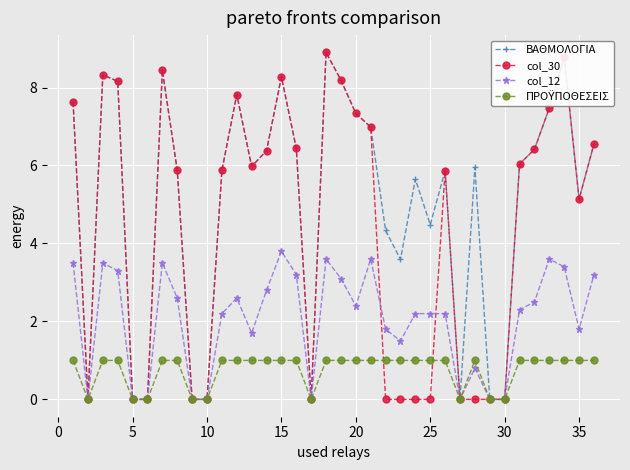

What is the greatest value displayed?

8.9